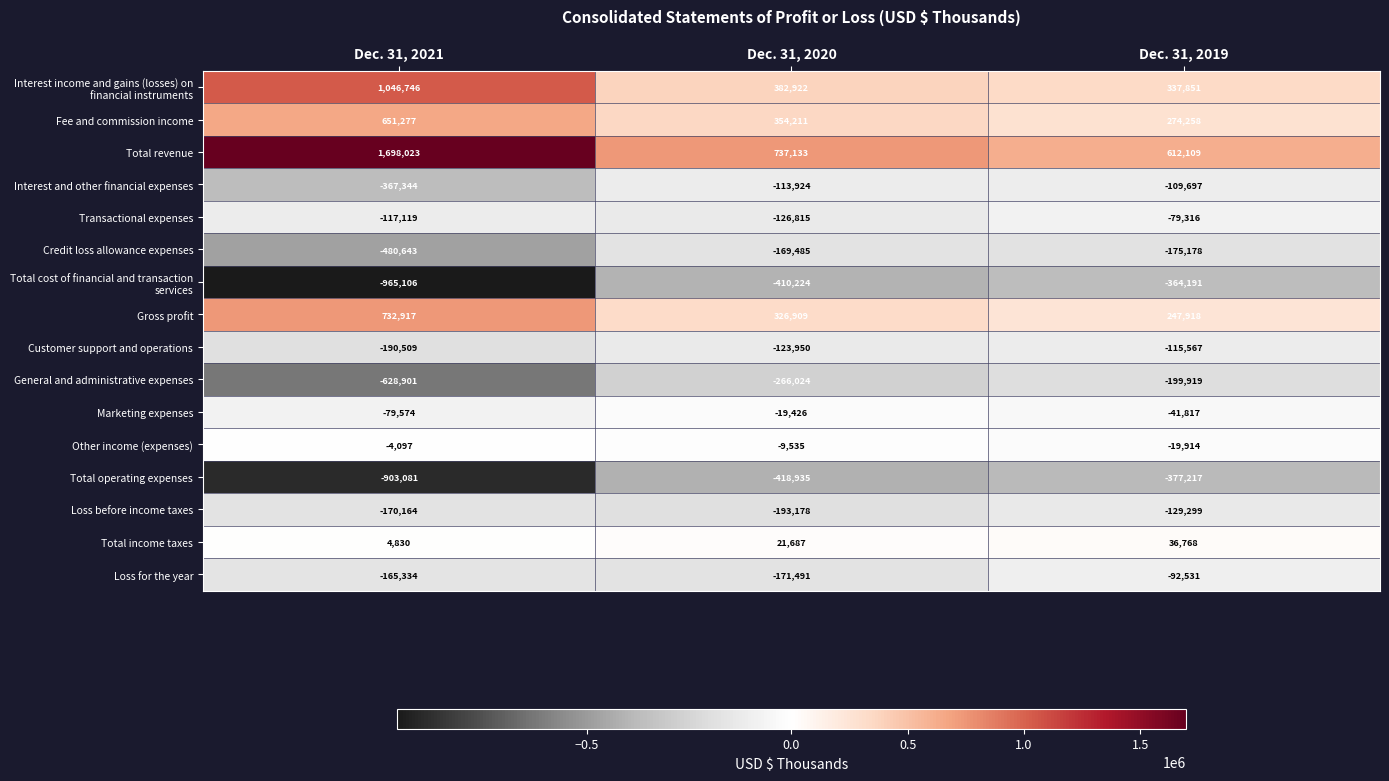

Rank the categories by Total operating expenses value from highest to lowest.

Dec. 31, 2019, Dec. 31, 2020, Dec. 31, 2021